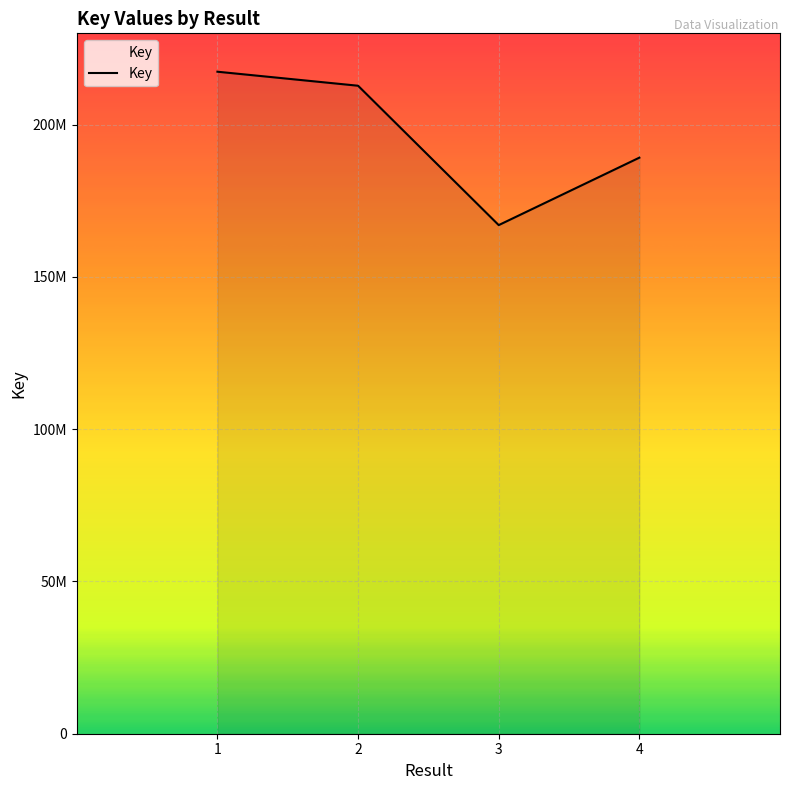

At which label does the data first exceed 189171419?

1